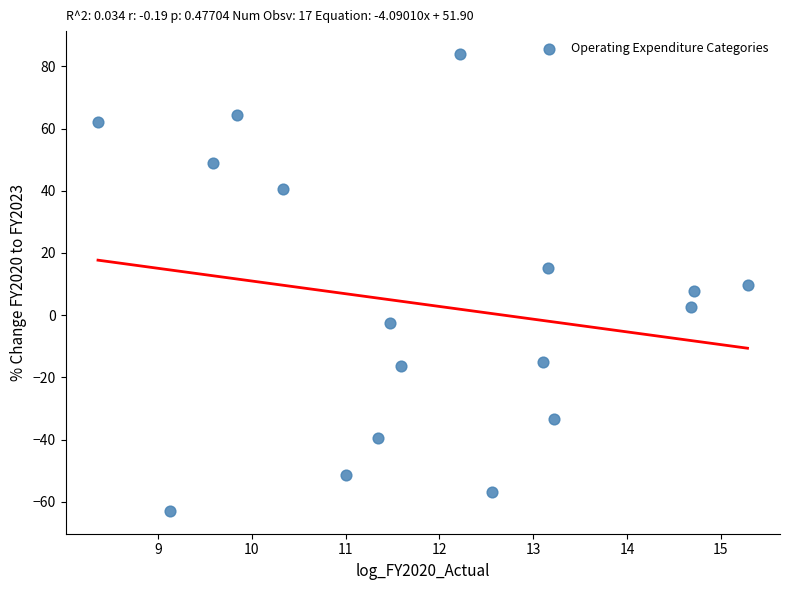

What is the range of X values (max minus min)?

6.9